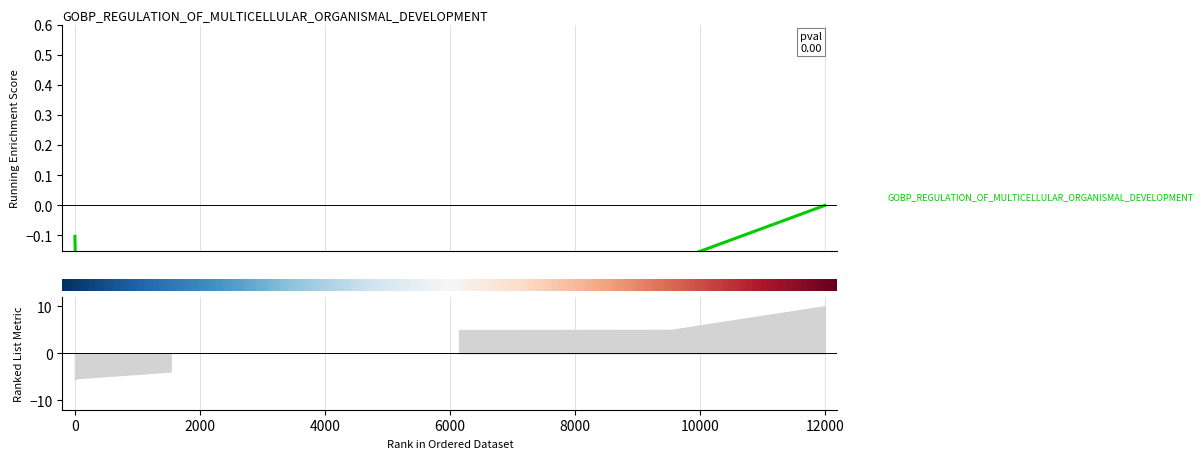

How many points are lower than both their immediate neighbors (excluding endpoints)?

1